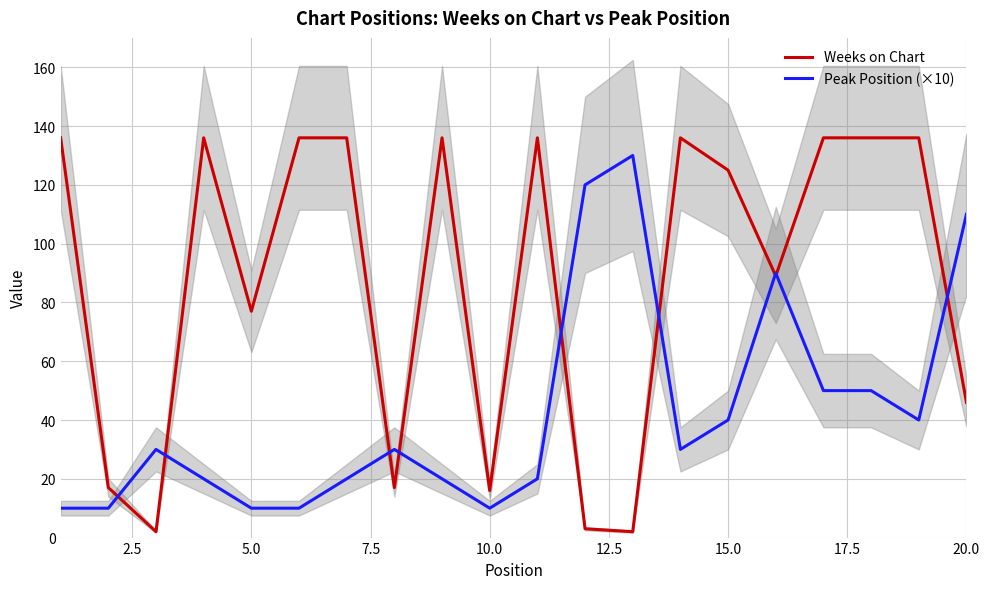

At which label is Weeks on Chart closest to 69?

5.0